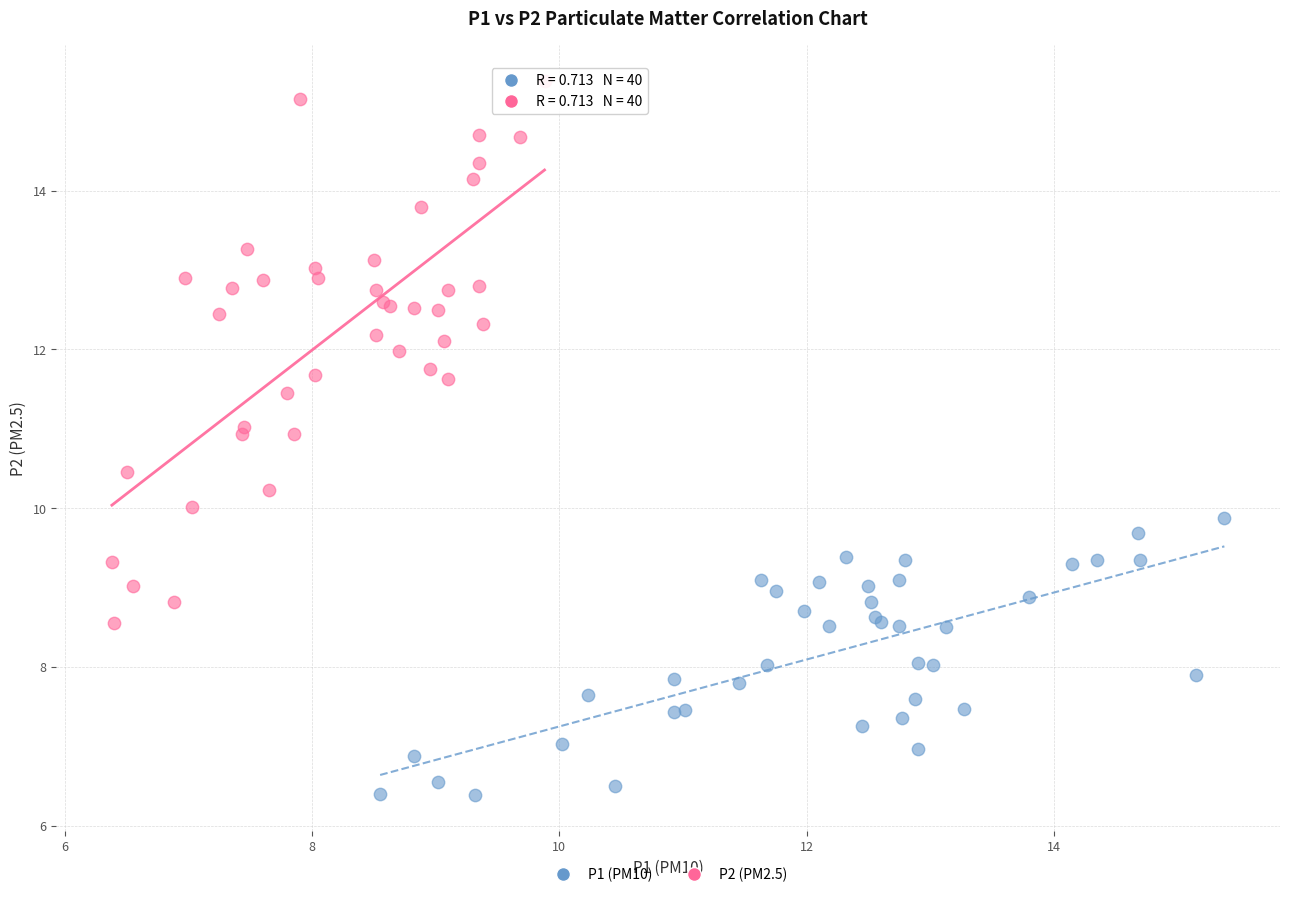

Which series reaches the minimum Y coordinate?

P1 (PM10)